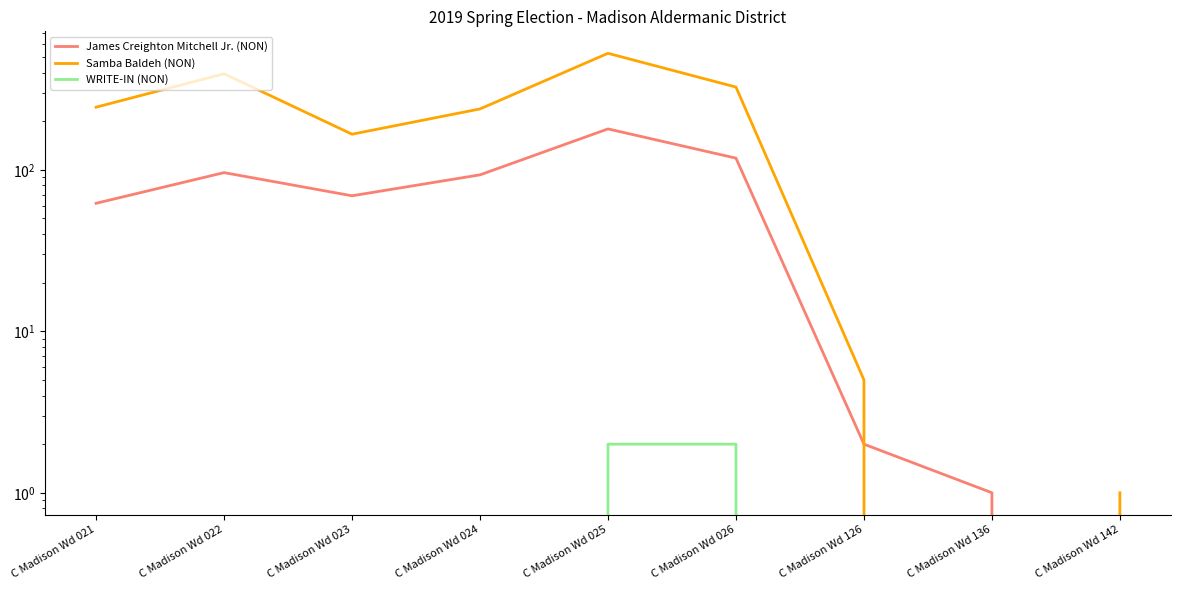

Where is the first local maximum for James Creighton Mitchell Jr. (NON)?

C Madison Wd 022